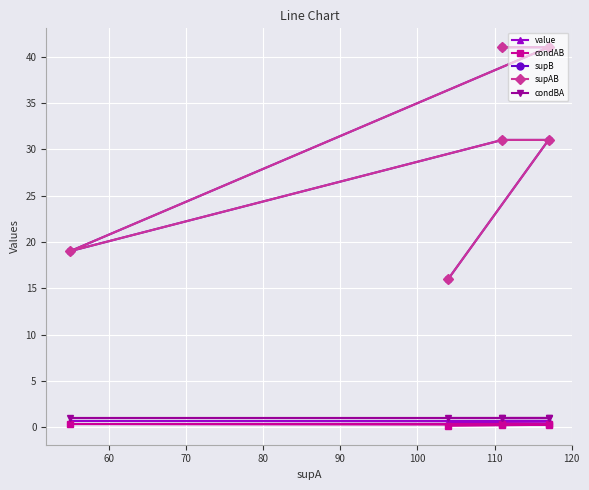

Reading right to left, extract all data points from this chart.

value: 0.6	0.6	0.6	0.7	0.7	0.7
condAB: 0.2	0.3	0.3	0.3	0.4	0.4
supB: 16.0	31.0	31.0	19.0	41.0	41.0
supAB: 16.0	31.0	31.0	19.0	41.0	41.0
condBA: 1.0	1.0	1.0	1.0	1.0	1.0